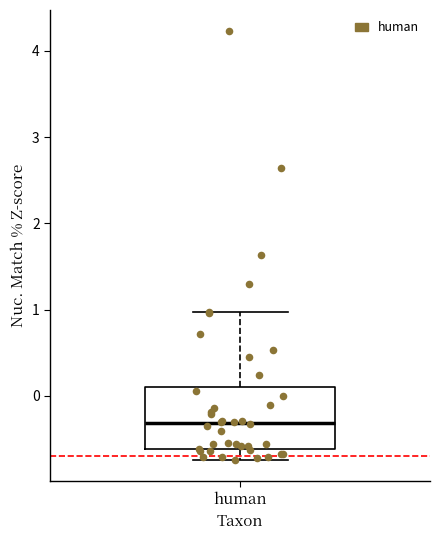

Transcribe this box plot: give where the median line is, the range the box spans, and where the two whiskers end, as read against the y-axis. The values are not printed on the chart, so give them approximately, as read against the axis.

median -0.3, box -0.6 to 0.1, whiskers -0.7 to 1.0